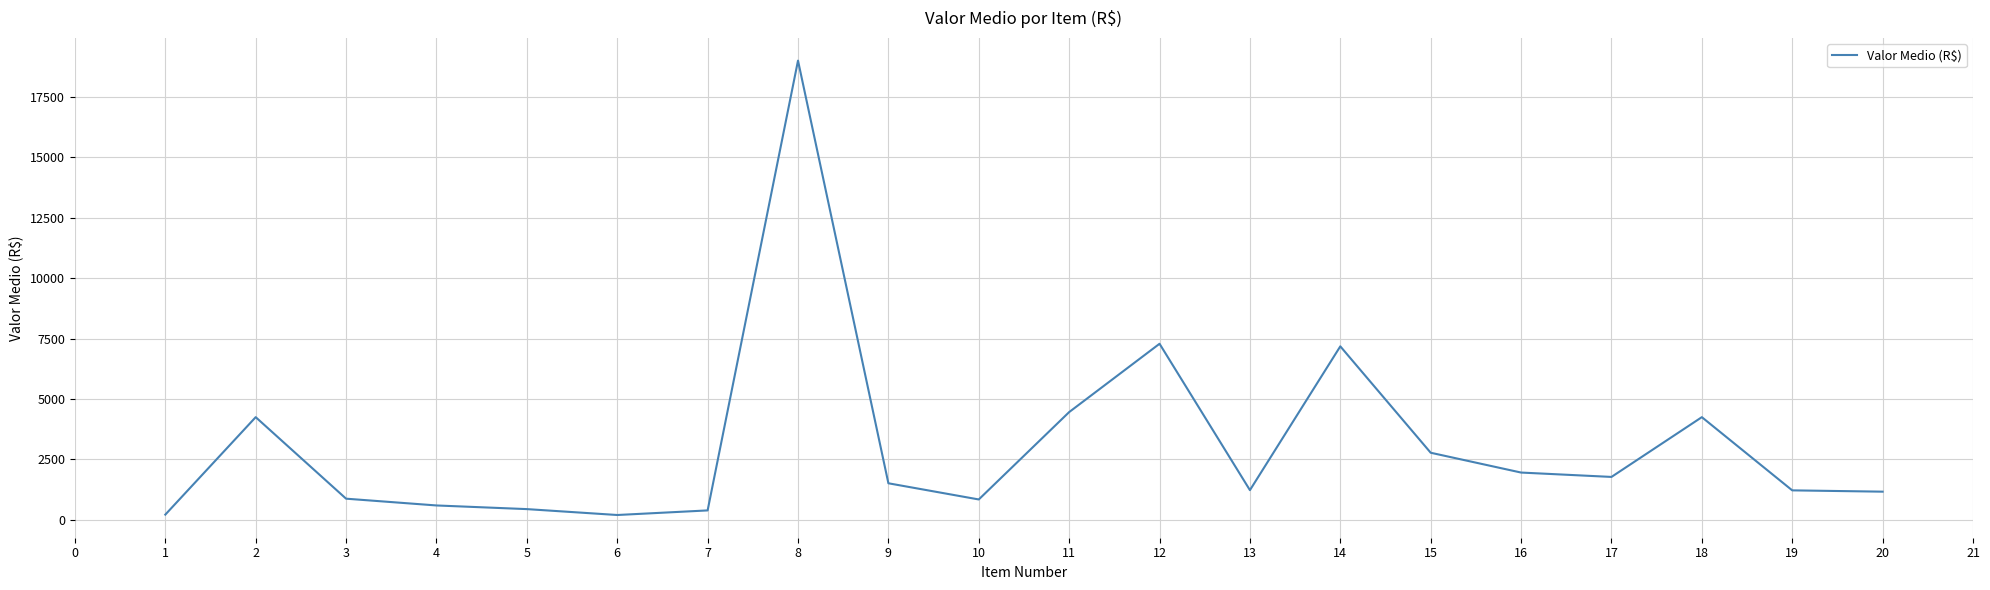

How many lines are shown in the chart?

1